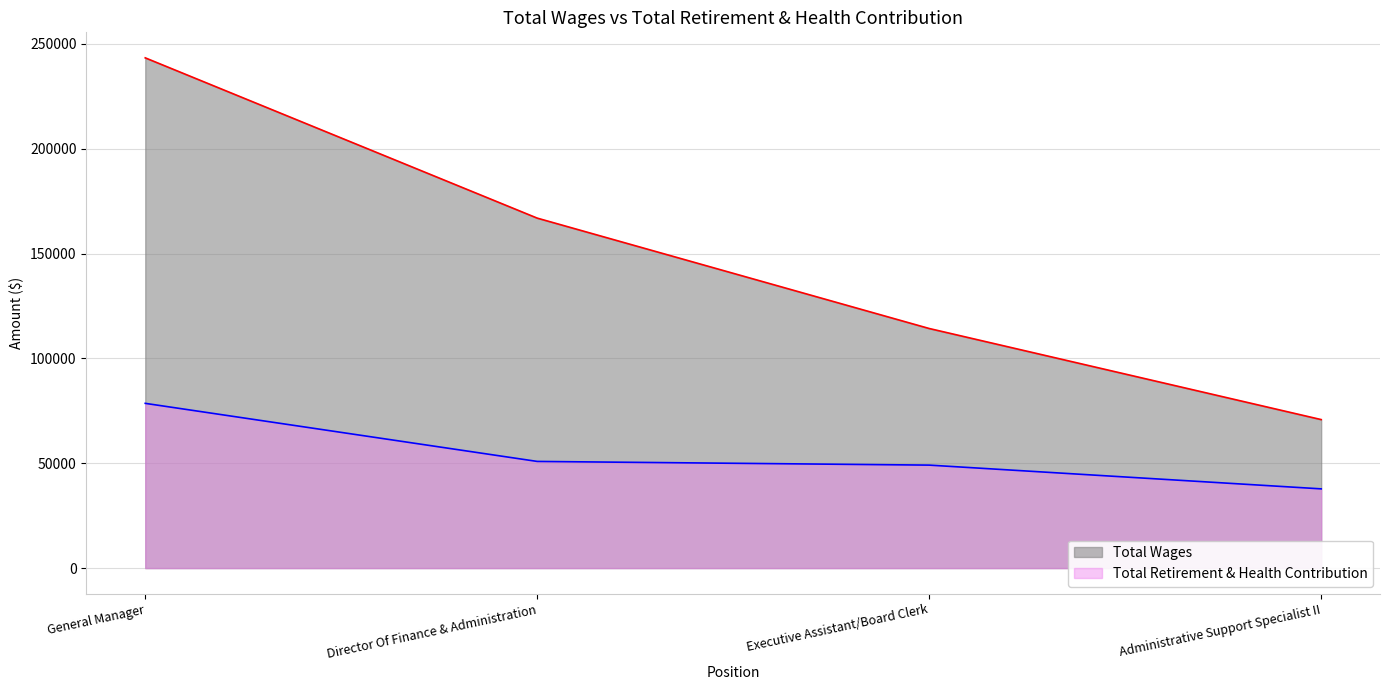

What is the minimum value shown in the chart?

37776